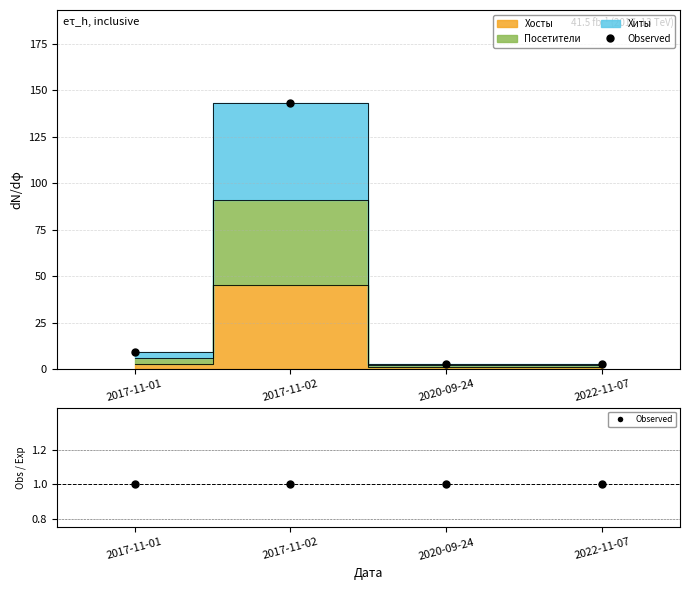

What is the label of the 3rd point from the right?

2017-11-02